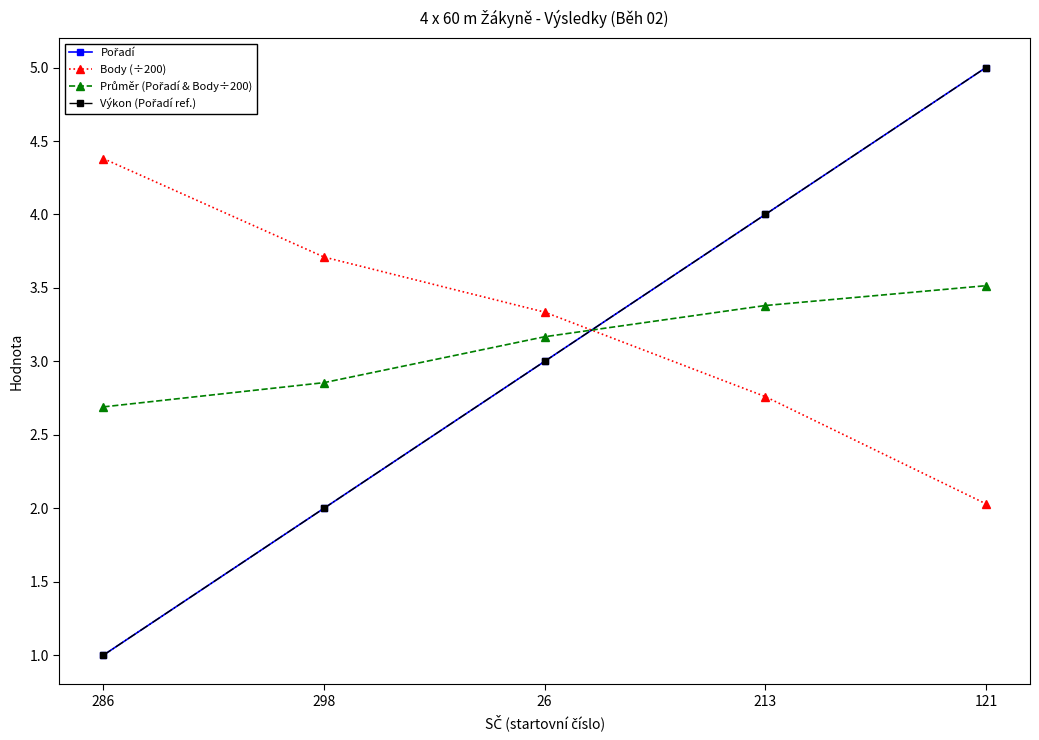

Which series has the largest total across all categories?

Body (÷200)